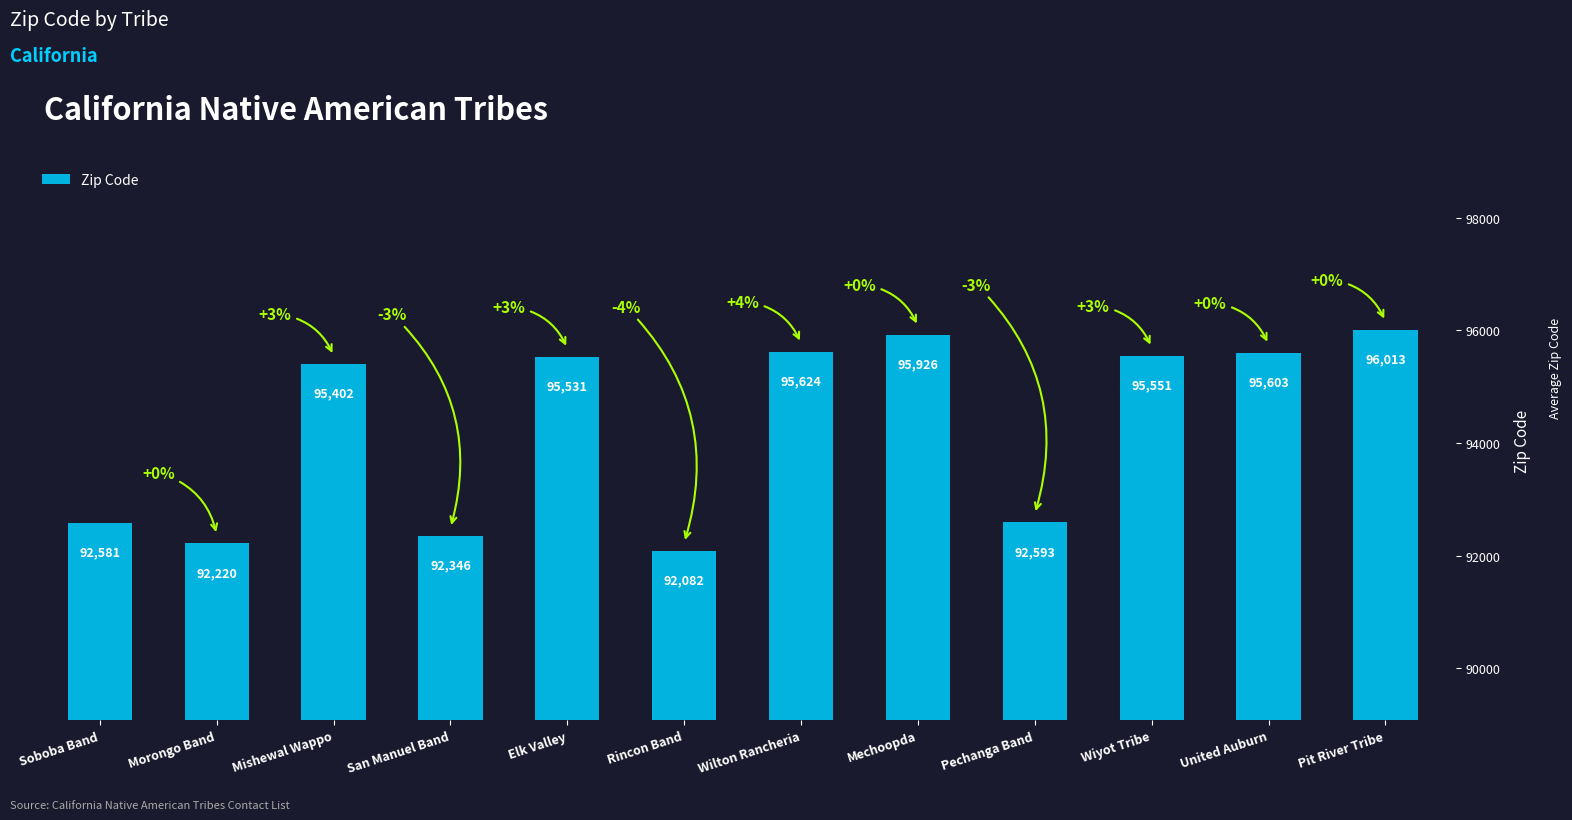

What is the label of the 1st bar from the right?

Pit River Tribe